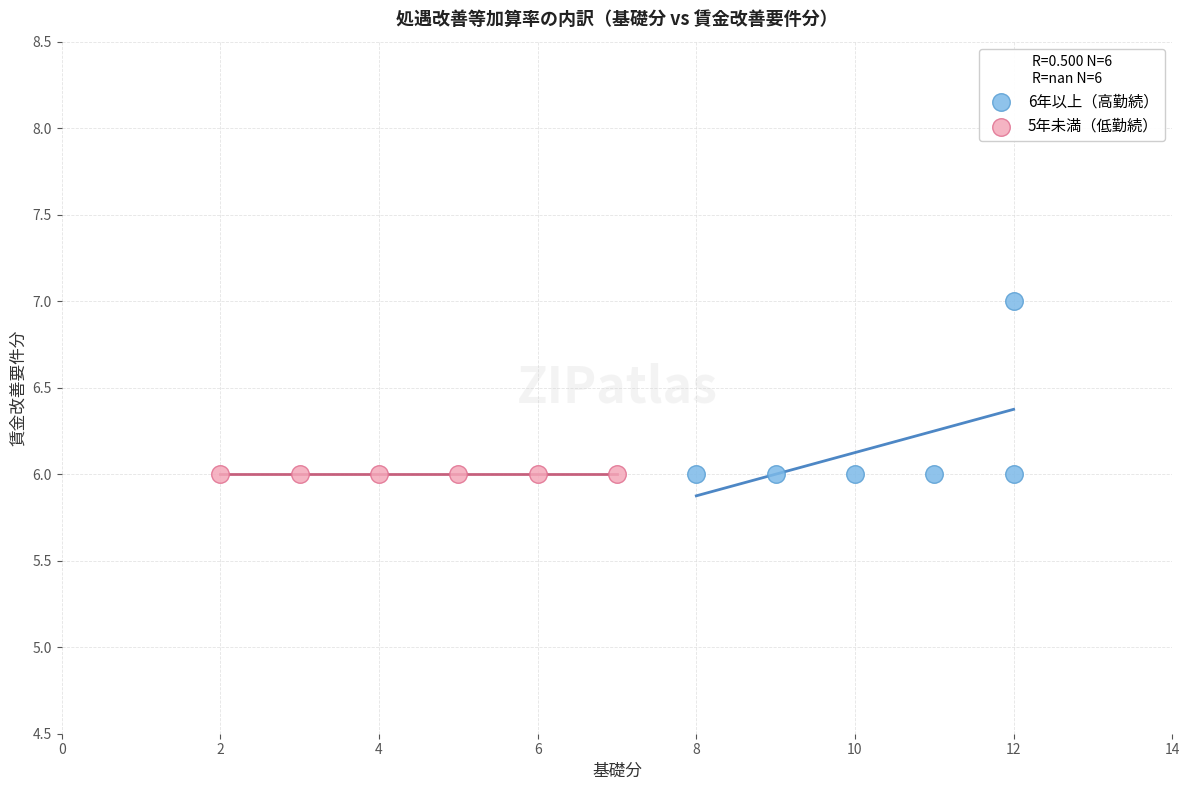

Which series reaches the maximum Y coordinate?

6年以上（高勤続）